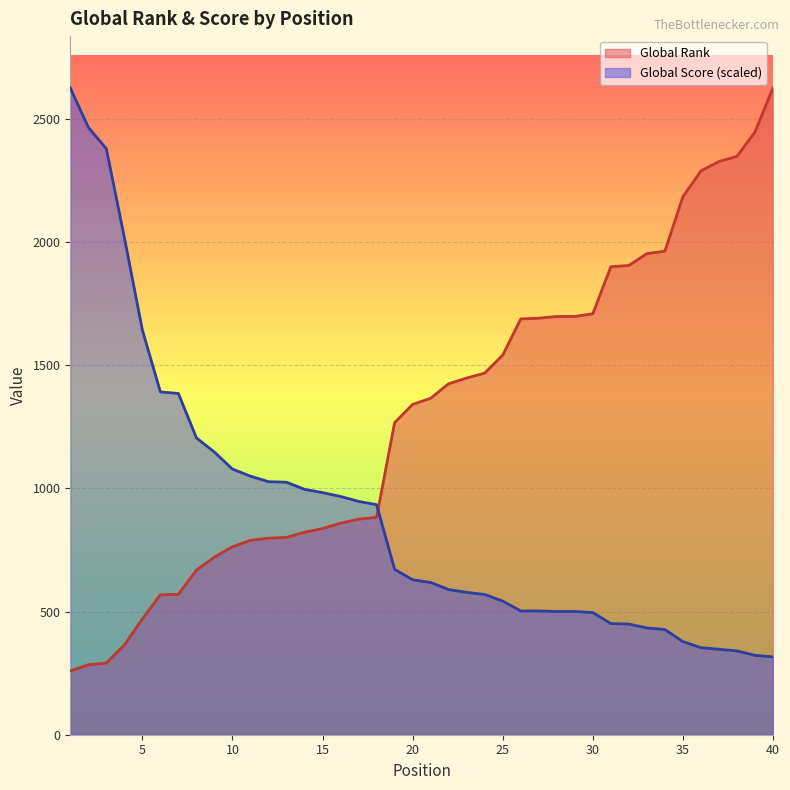

Reading left to right, what are all the values shown in this chart?

Global Rank: 259.0	284.0	291.0	364.0	470.0	568.0	570.0	668.0	721.0	763.0	789.0	798.0	801.0	822.0	837.0	859.0	875.0	883.0	1267.0	1341.0	1366.0	1425.0	1448.0	1468.0	1541.0	1688.0	1691.0	1698.0	1698.0	1709.0	1900.0	1905.0	1953.0	1963.0	2184.0	2289.0	2327.0	2348.0	2447.0	2626.0
Global Score: 2626.0	2465.9	2379.2	2019.0	1643.2	1391.9	1385.3	1205.2	1147.3	1078.4	1049.5	1027.3	1025.1	996.1	982.8	967.2	947.2	933.9	671.5	629.3	618.1	589.2	578.1	569.2	542.5	502.5	502.5	500.3	500.3	495.8	451.4	449.2	433.6	426.9	378.0	353.5	346.9	340.2	322.4	315.7